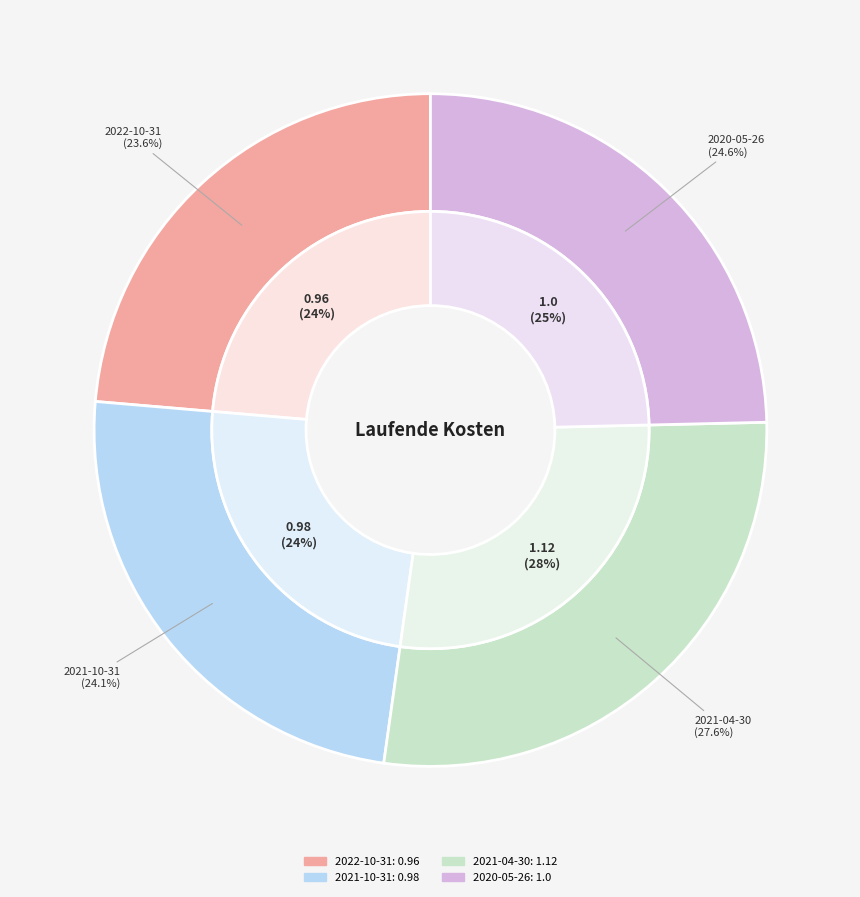

Does 2022-10-31 represent more than half of the total?

No